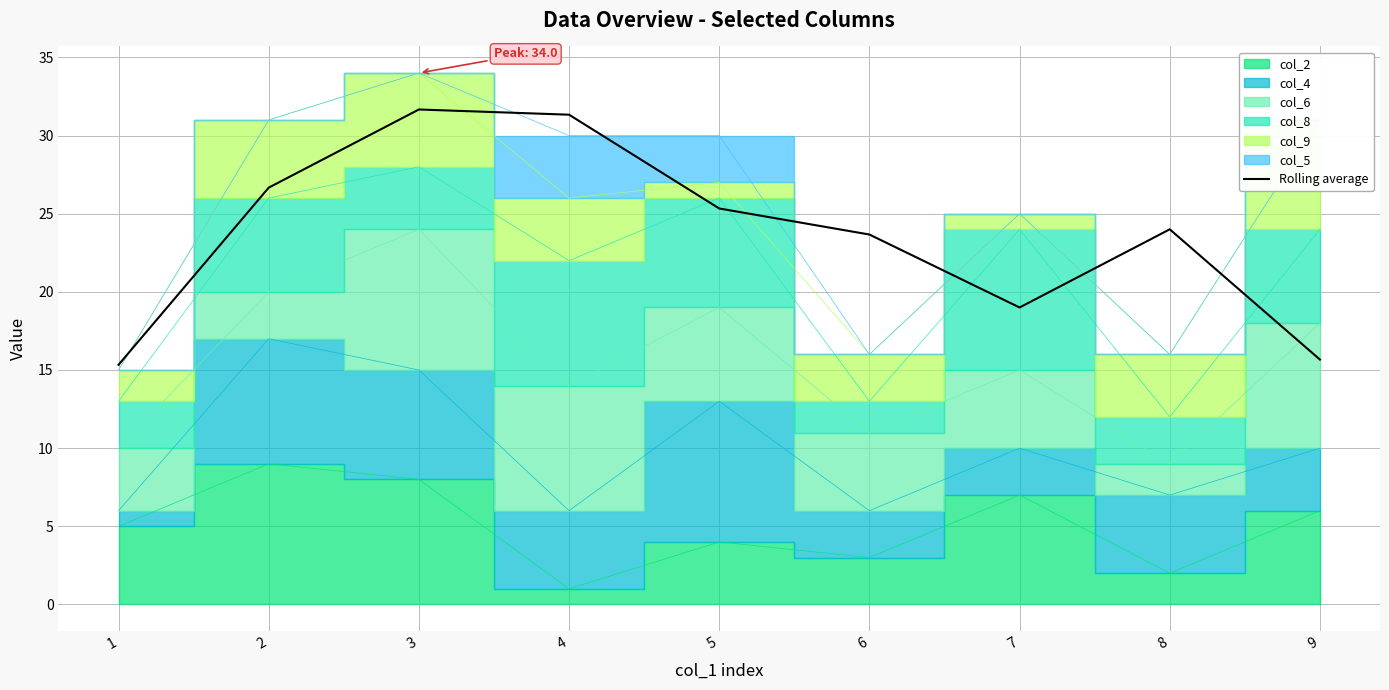

How many values exceed 23?

6